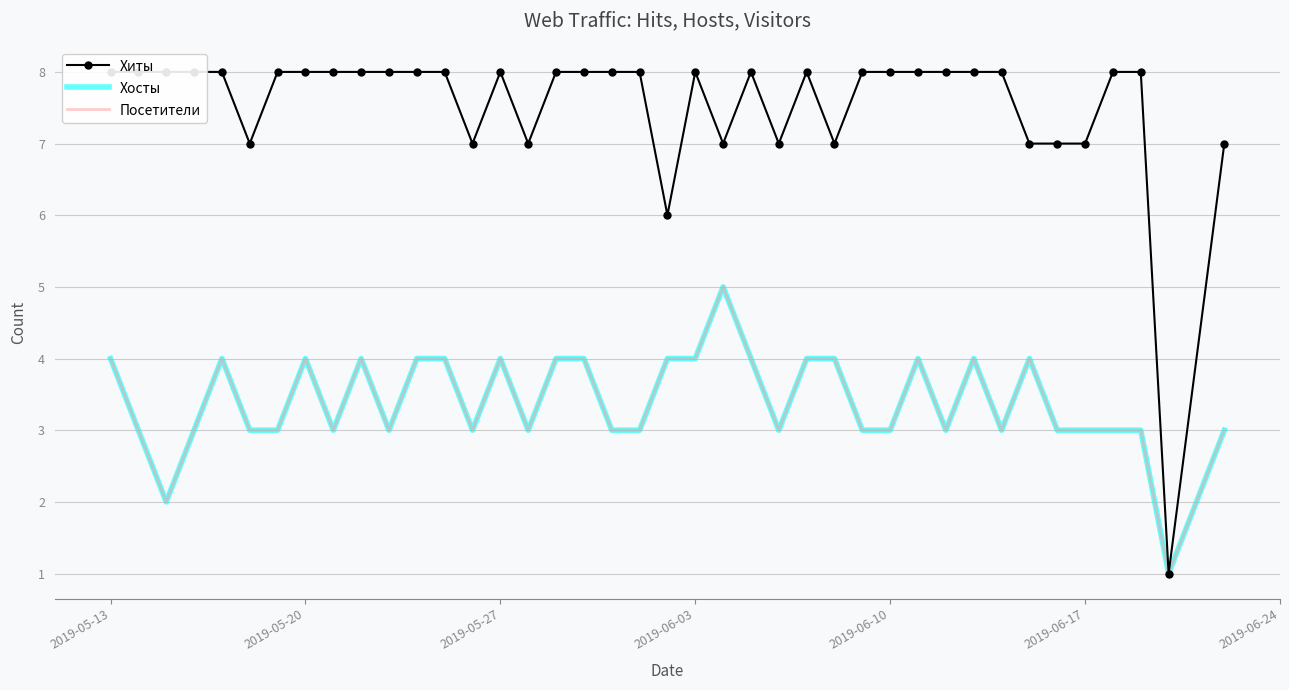

What is the value of the Хосты point at the 11th from the left?

3